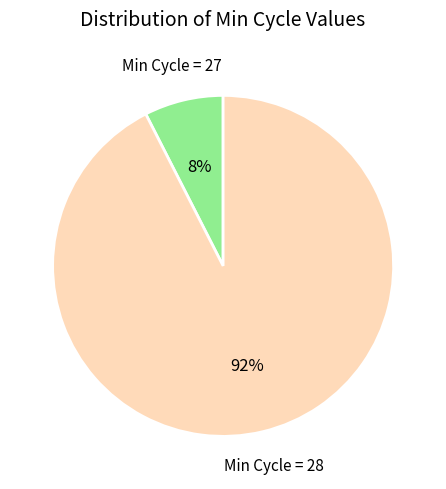

Does any single category account for the majority?

Yes